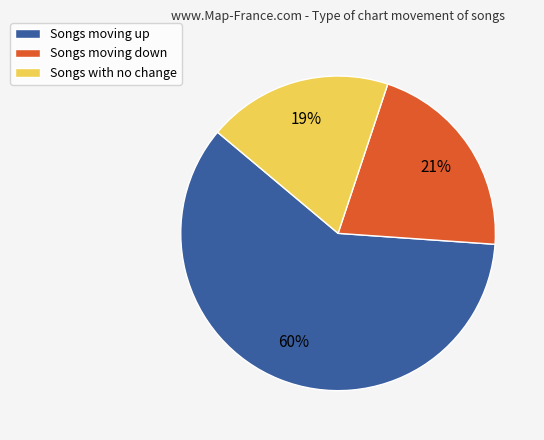

Is there a majority slice in this chart?

Yes